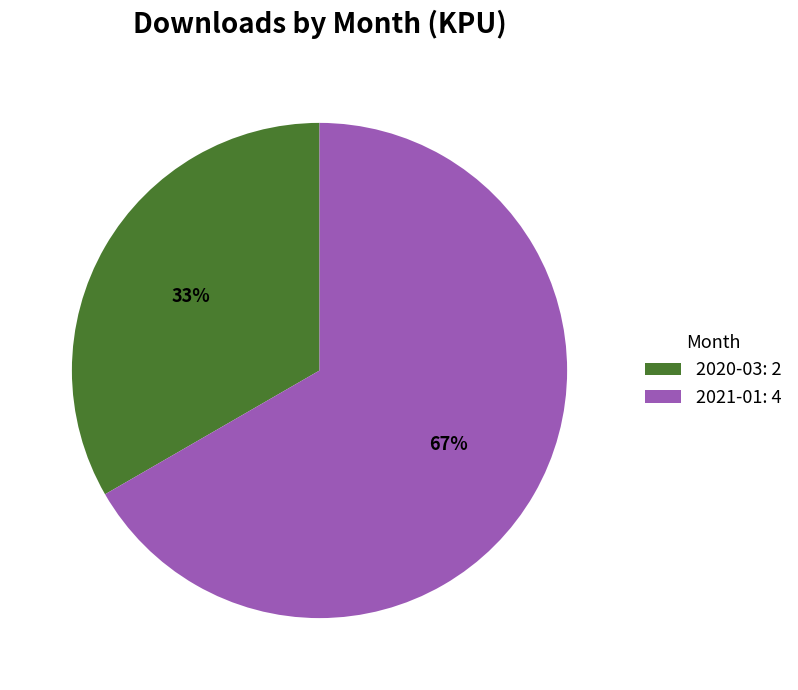

How many segments does this pie chart have?

2